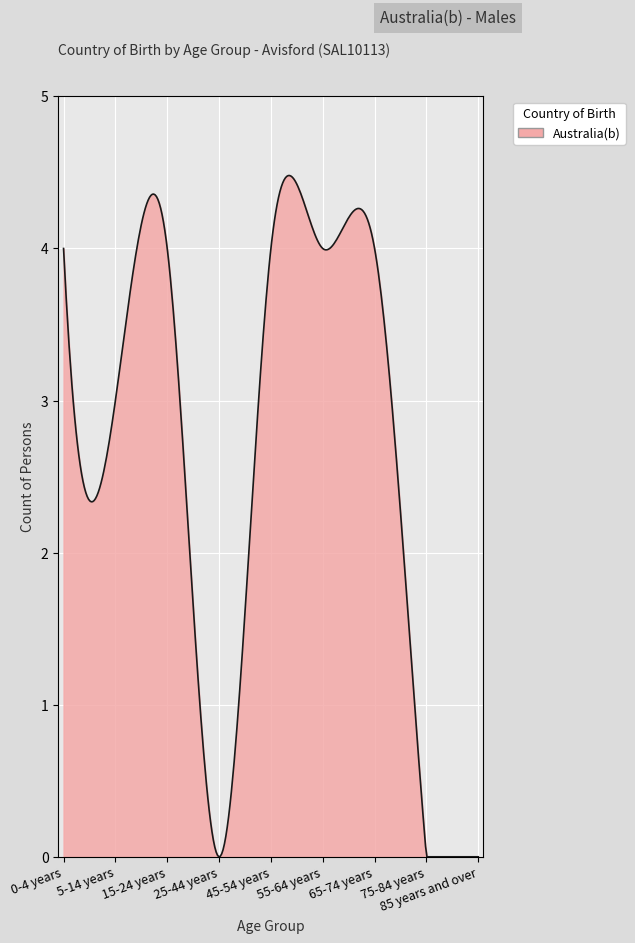

What is the greatest value displayed?

4.5